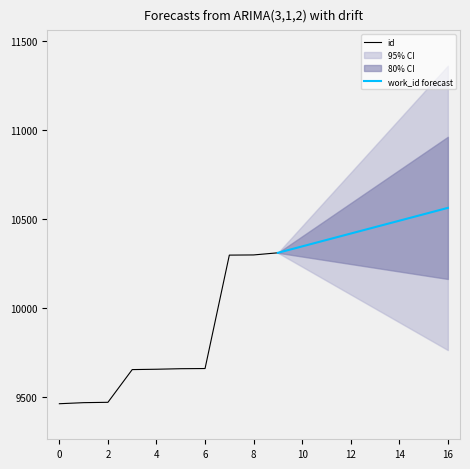

What is the lowest value of the id series?

9460